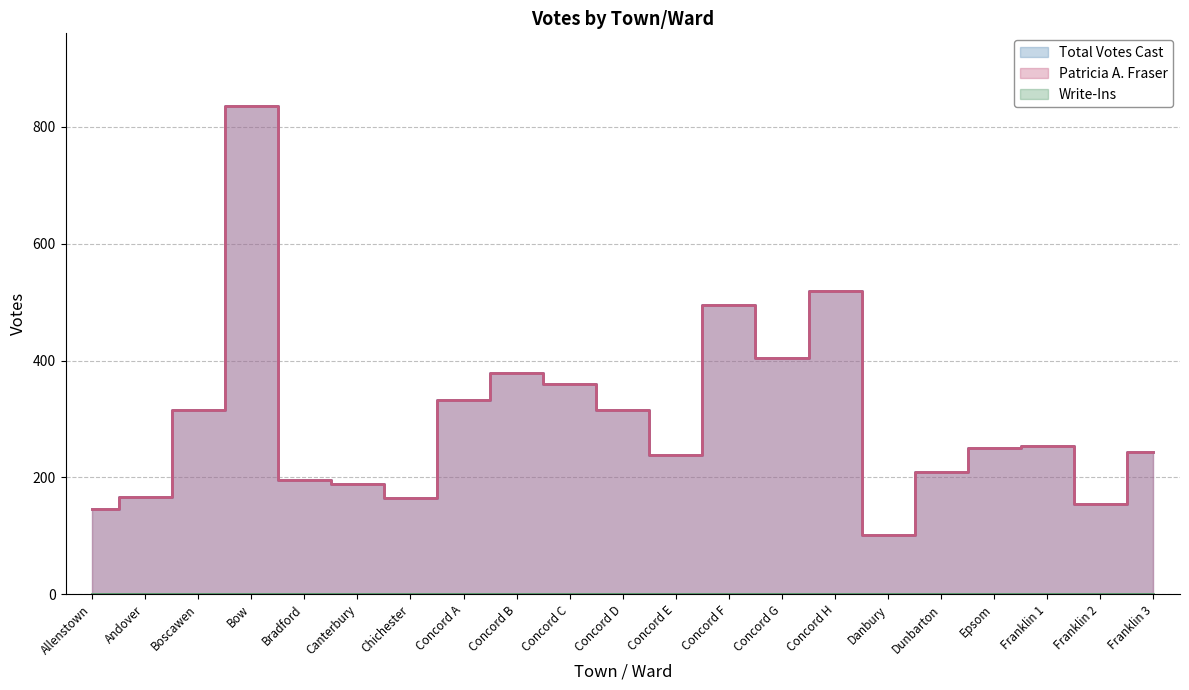

How many interior local valleys does the Total Votes Cast series have?

5